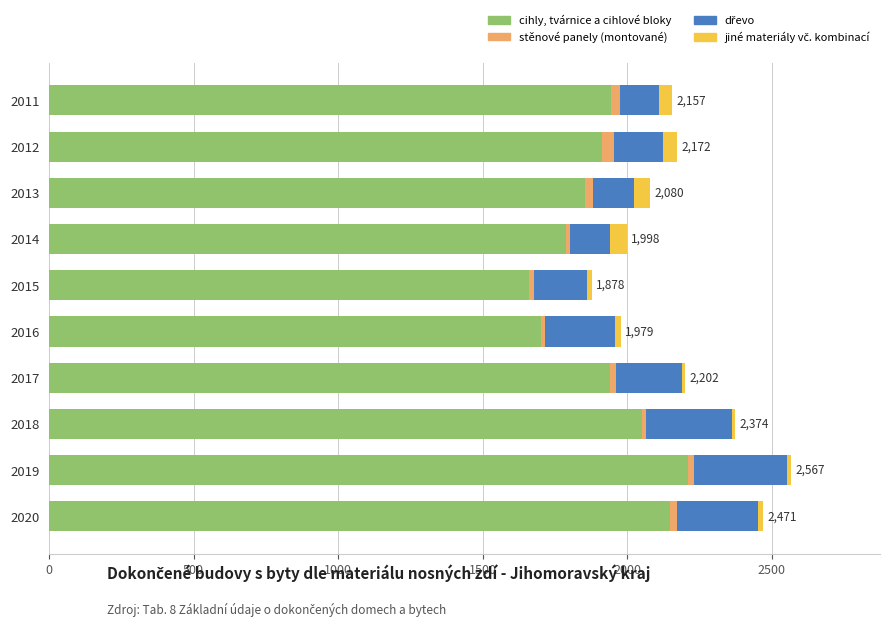

What is the highest value of the cihly, tvárnice a cihlové bloky series?

2212